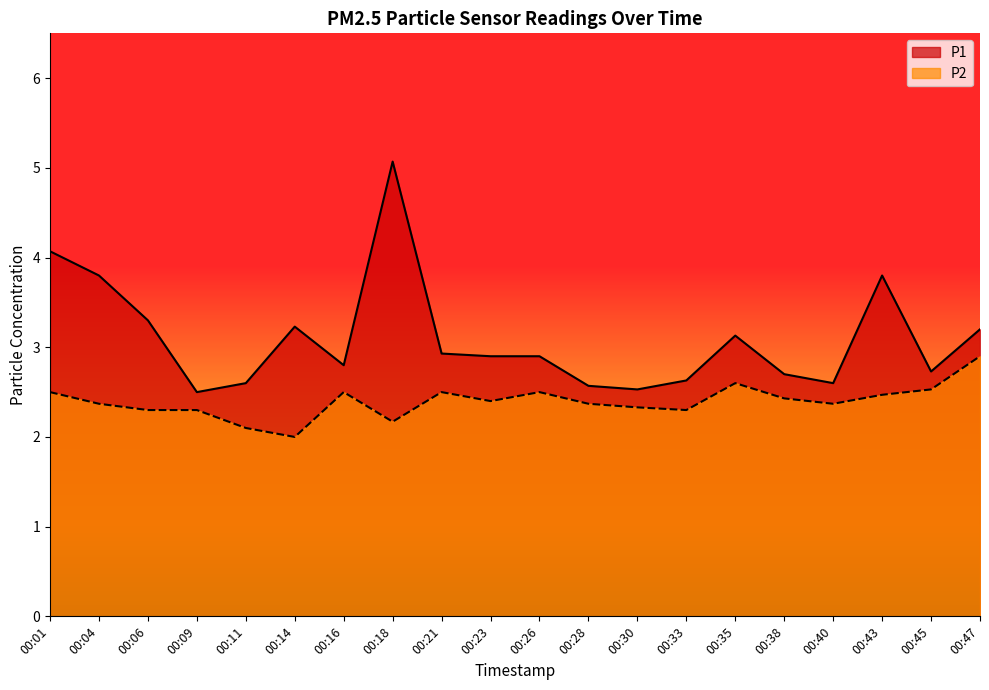

What is the difference between the highest and lowest values at 00:16?

0.3